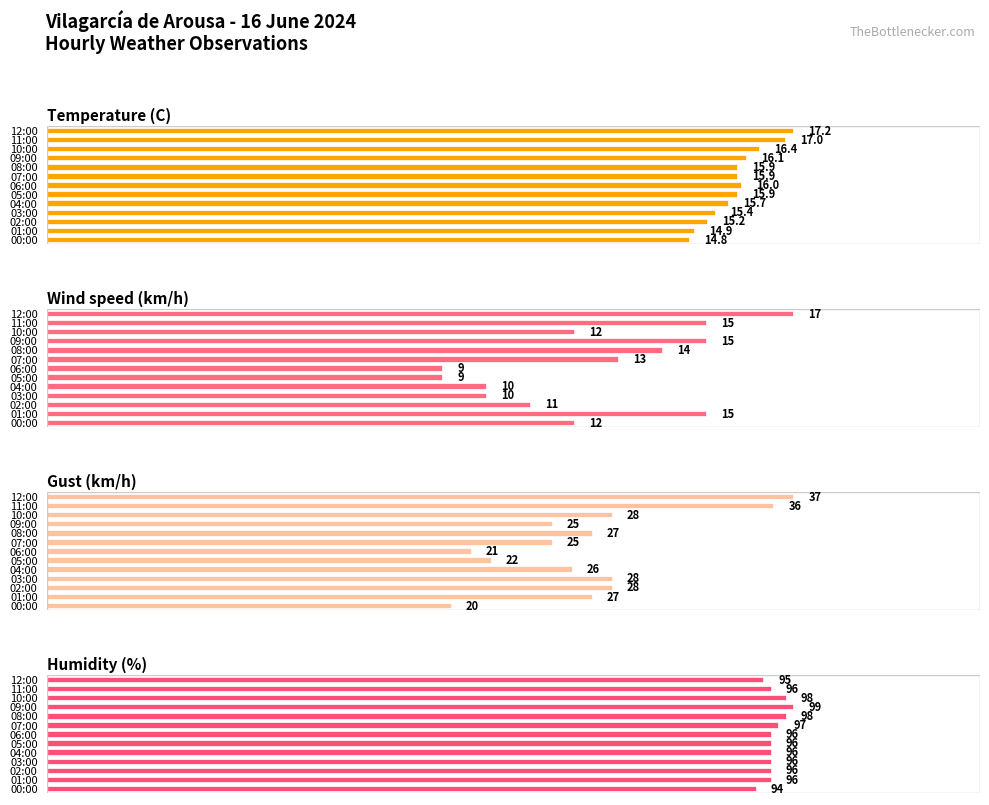

Between 07:00 and 04:00, which is larger?

07:00